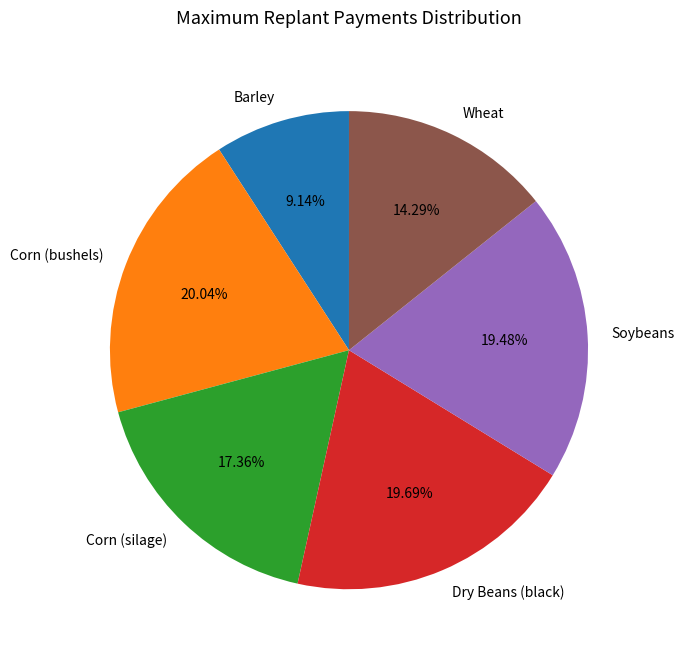

What is the smallest slice in the pie chart?

Barley